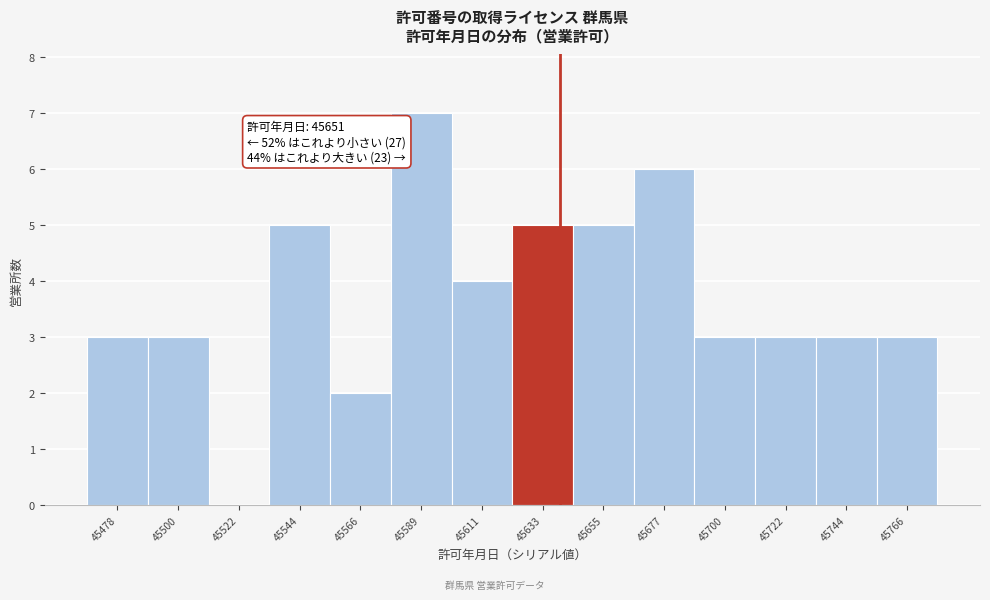

Reading left to right, extract all data points from this chart.

45478=3	45500=3	45522=0	45544=5	45566=2	45589=7	45611=4	45633=5	45655=5	45677=6	45700=3	45722=3	45744=3	45766=3